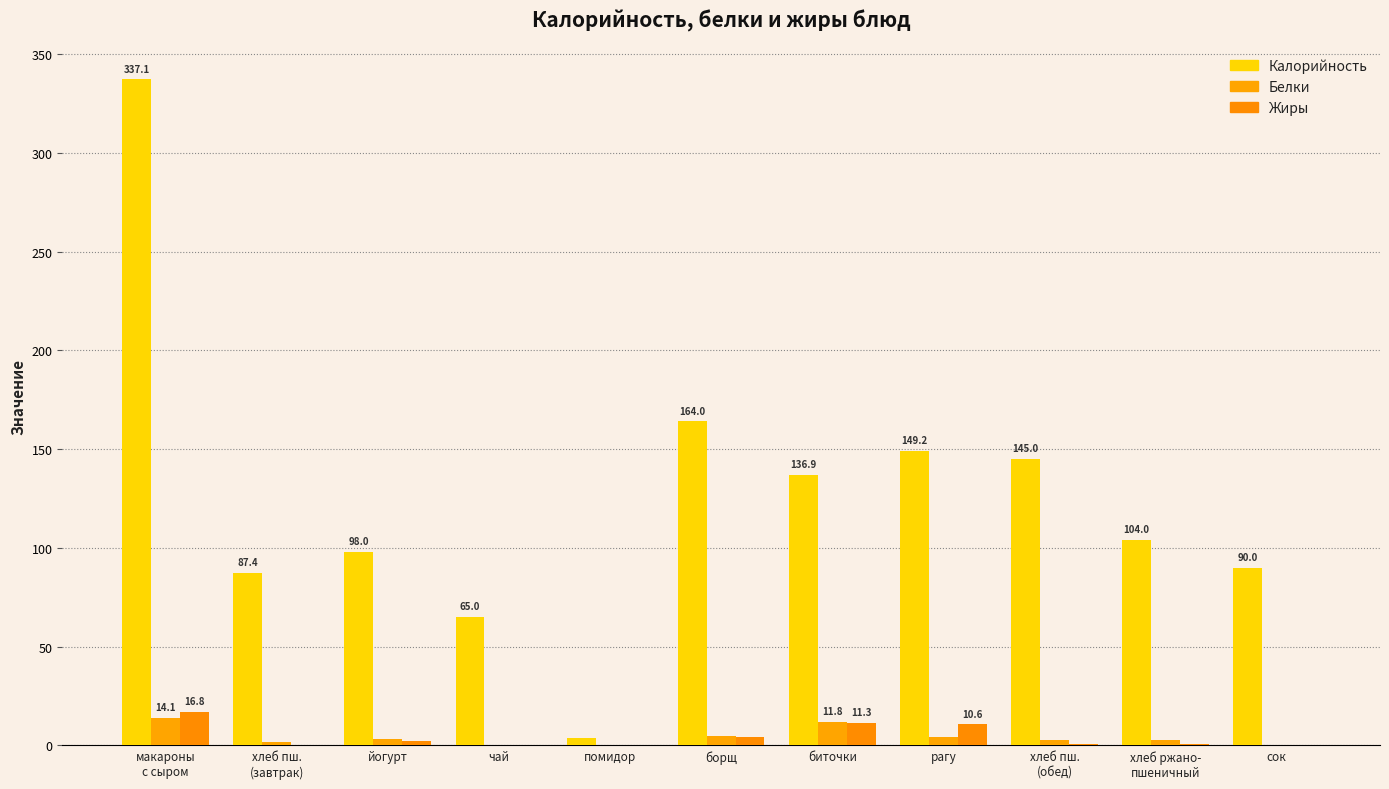

How many categories are shown in the chart?

11